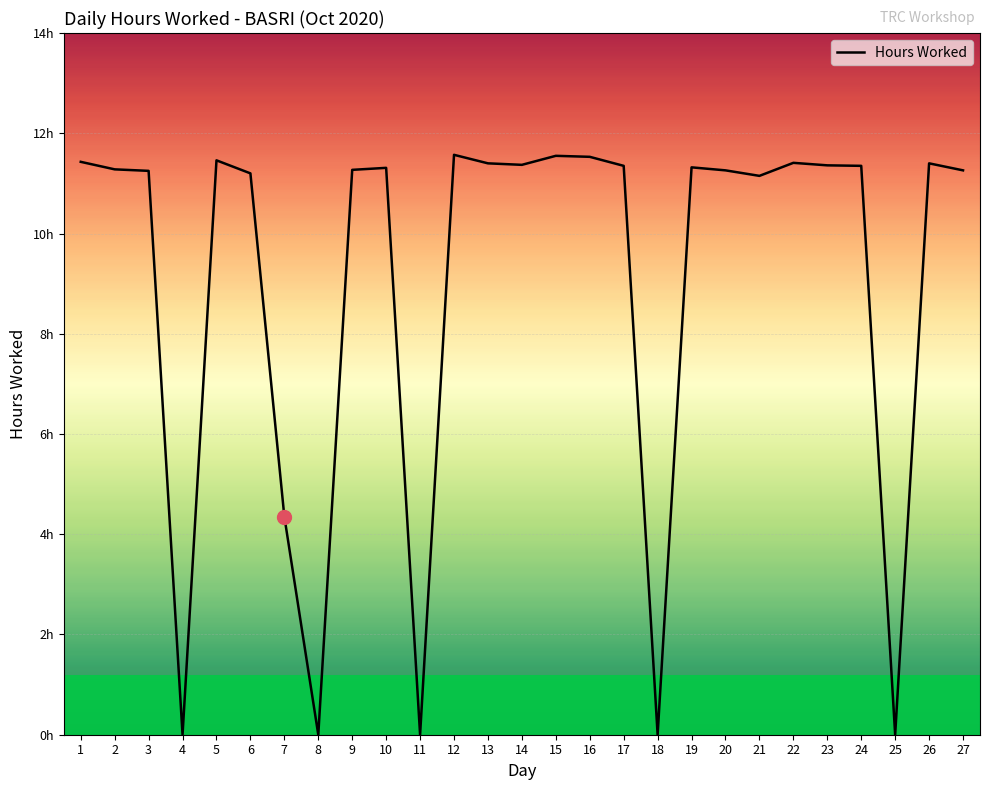

Does the chart have visible grid lines?

Yes